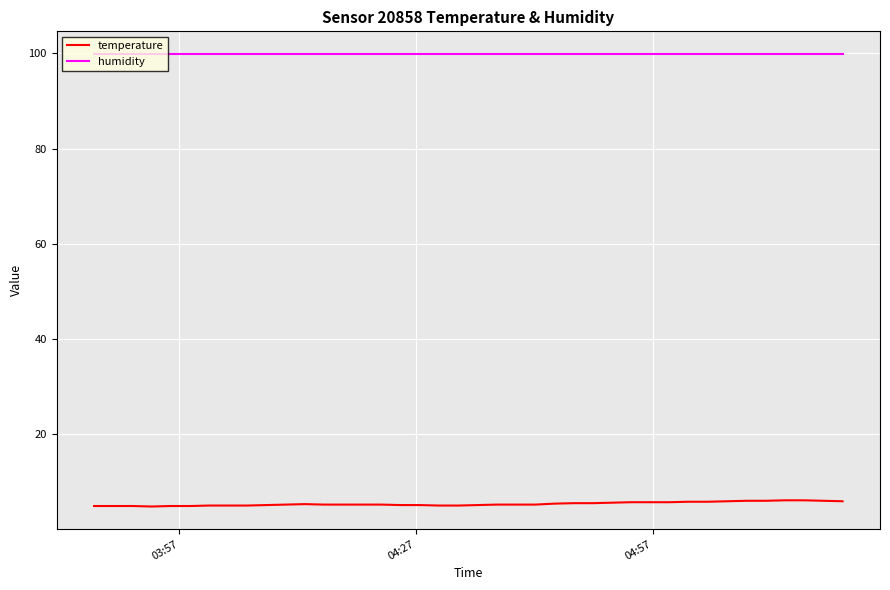

List the series in order of their overall mean, highest first.

humidity, temperature